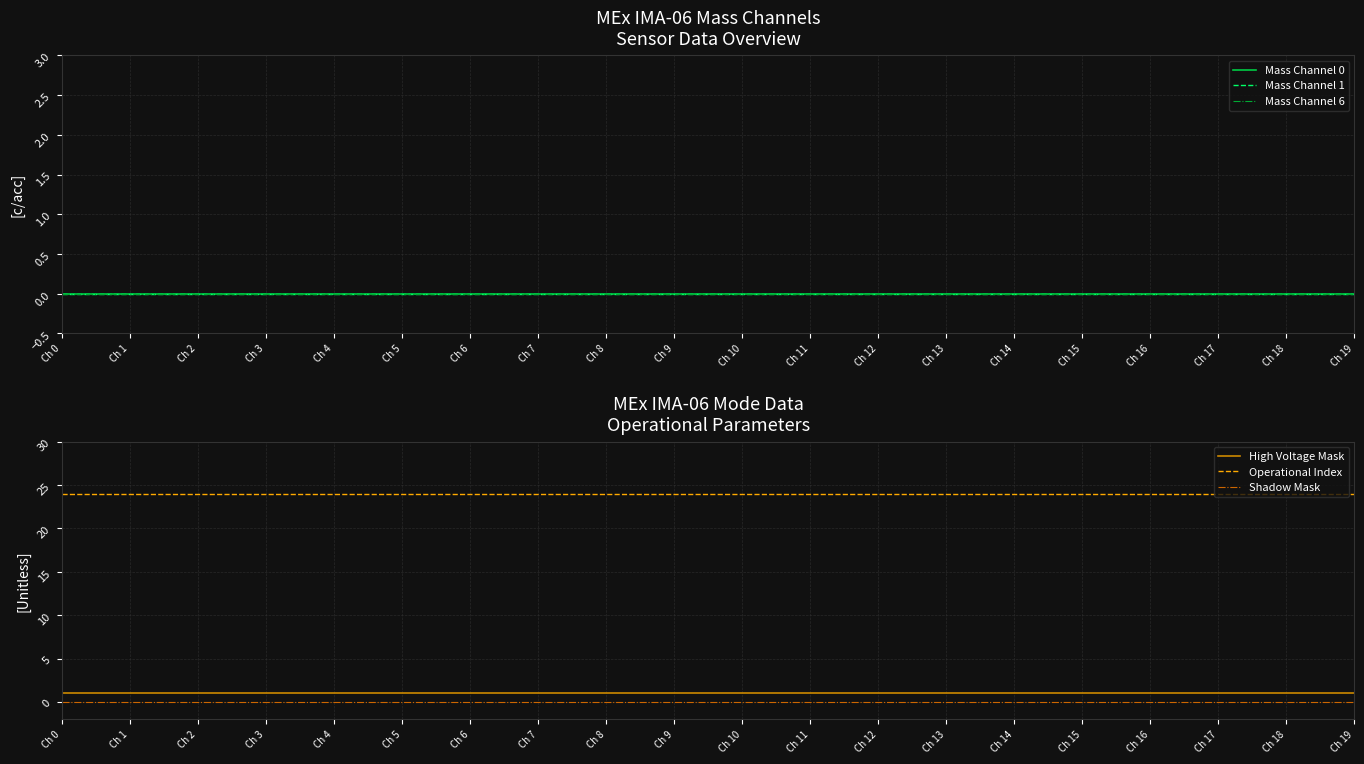

At which label does Mass Channel 6 reach its minimum?

Ch 0